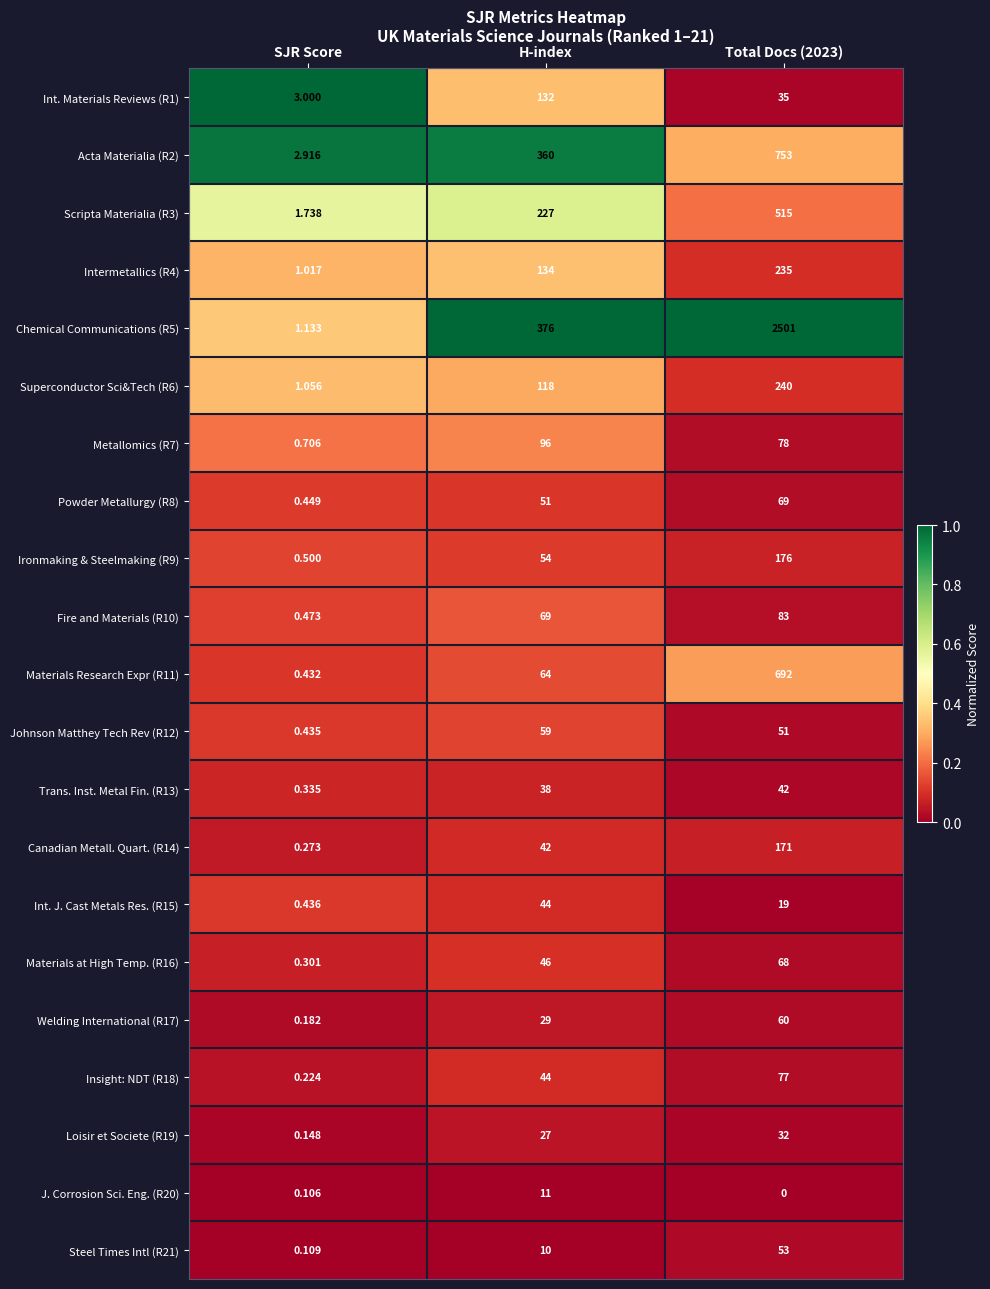

Which category has the lowest value in the Johnson Matthey Tech Rev (R12) series?

SJR Score